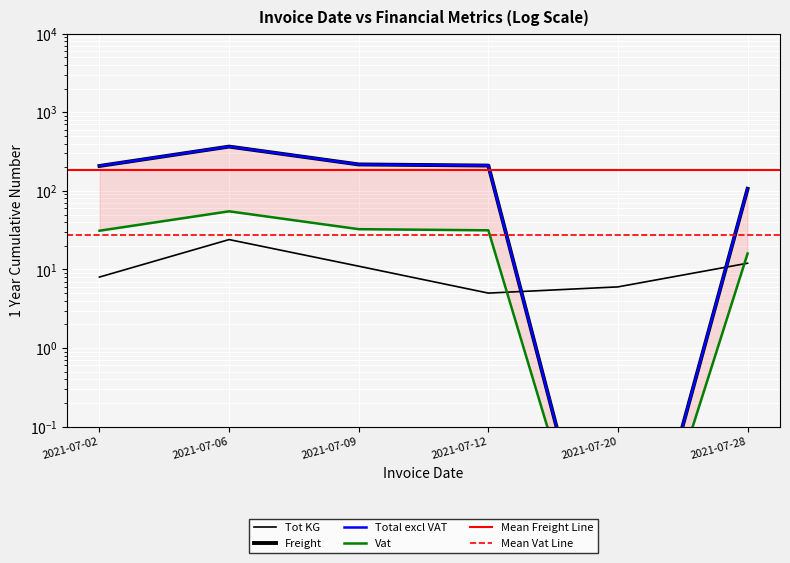

What is the maximum value shown in the chart?

366.3